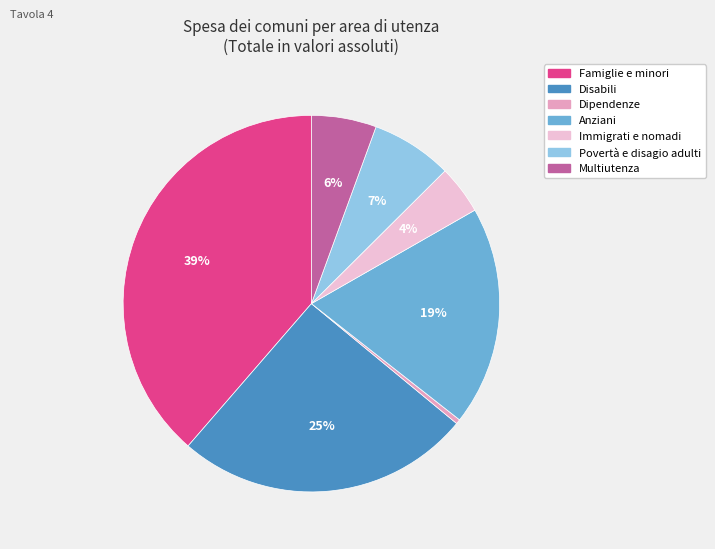

Rank the categories by value from lowest to highest.

Dipendenze, Immigrati e nomadi, Multiutenza, Povertà e disagio adulti, Anziani, Disabili, Famiglie e minori